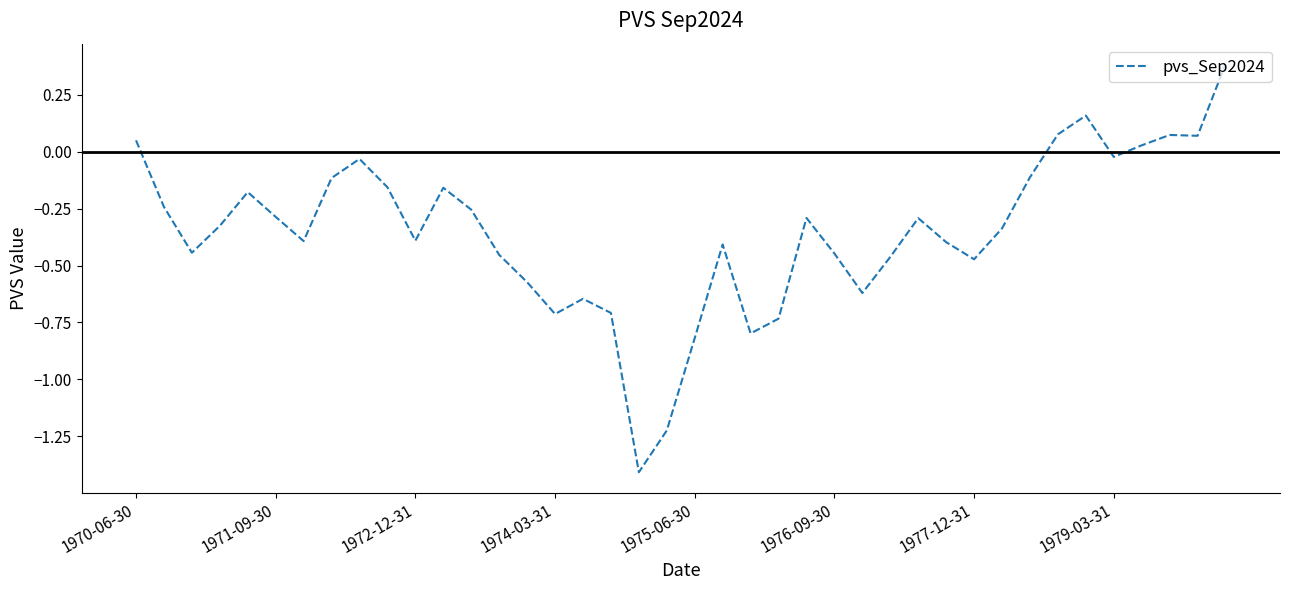

What is the difference between the maximum and minimum values?

1.8